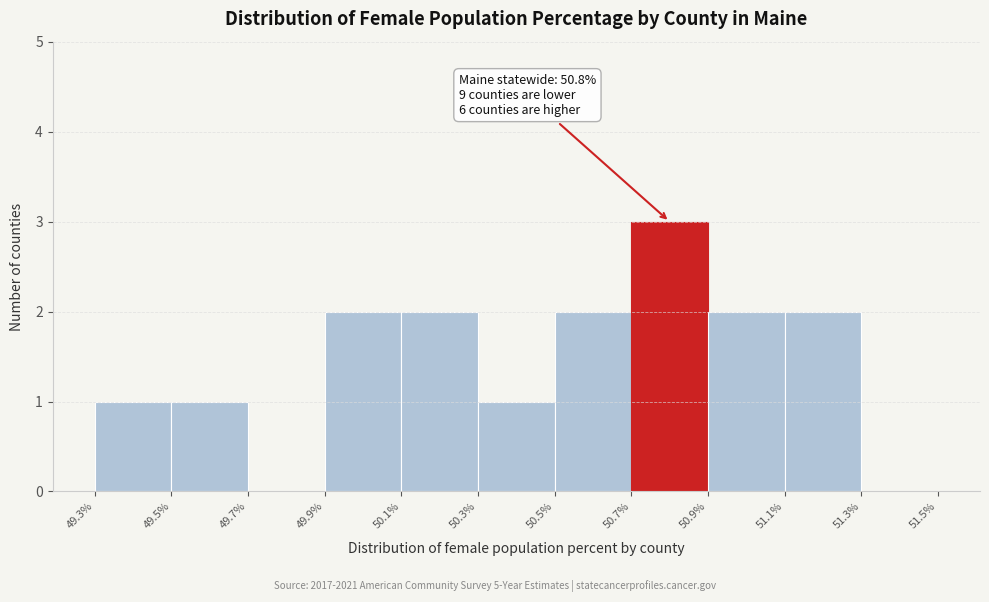

Over which range of the x-axis is the bar tallest?

50.7% to 50.9%